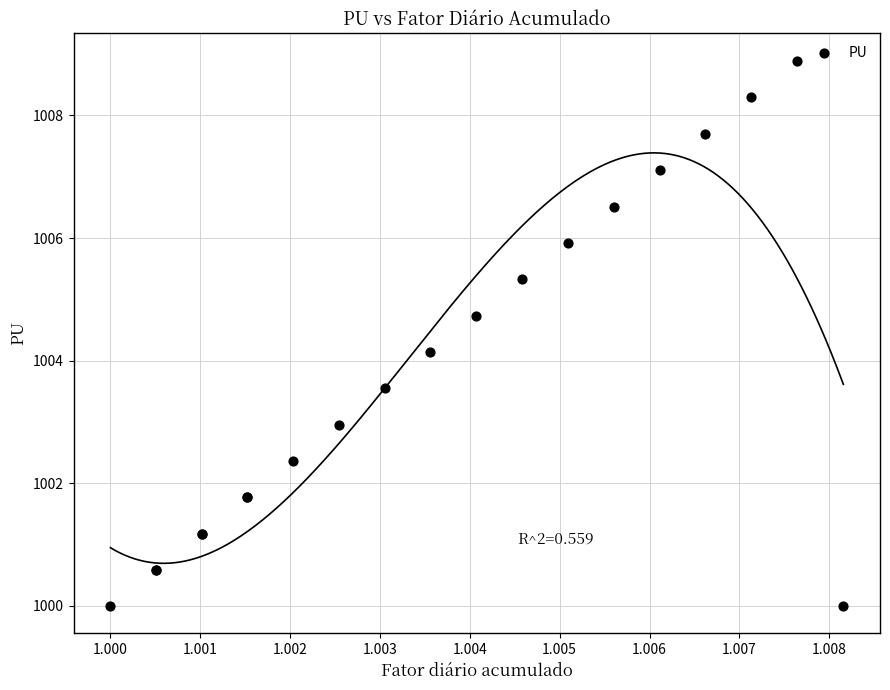

What Y value in the scatter plot is closest to 1004?

1004.1